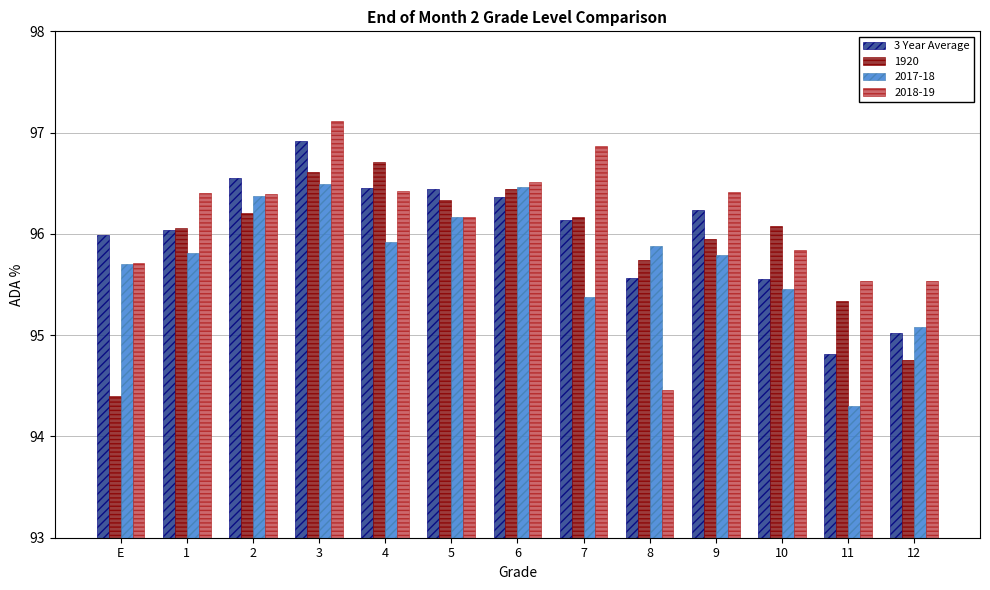

The value of 1920 at 8 is 63.1. True or false?

False